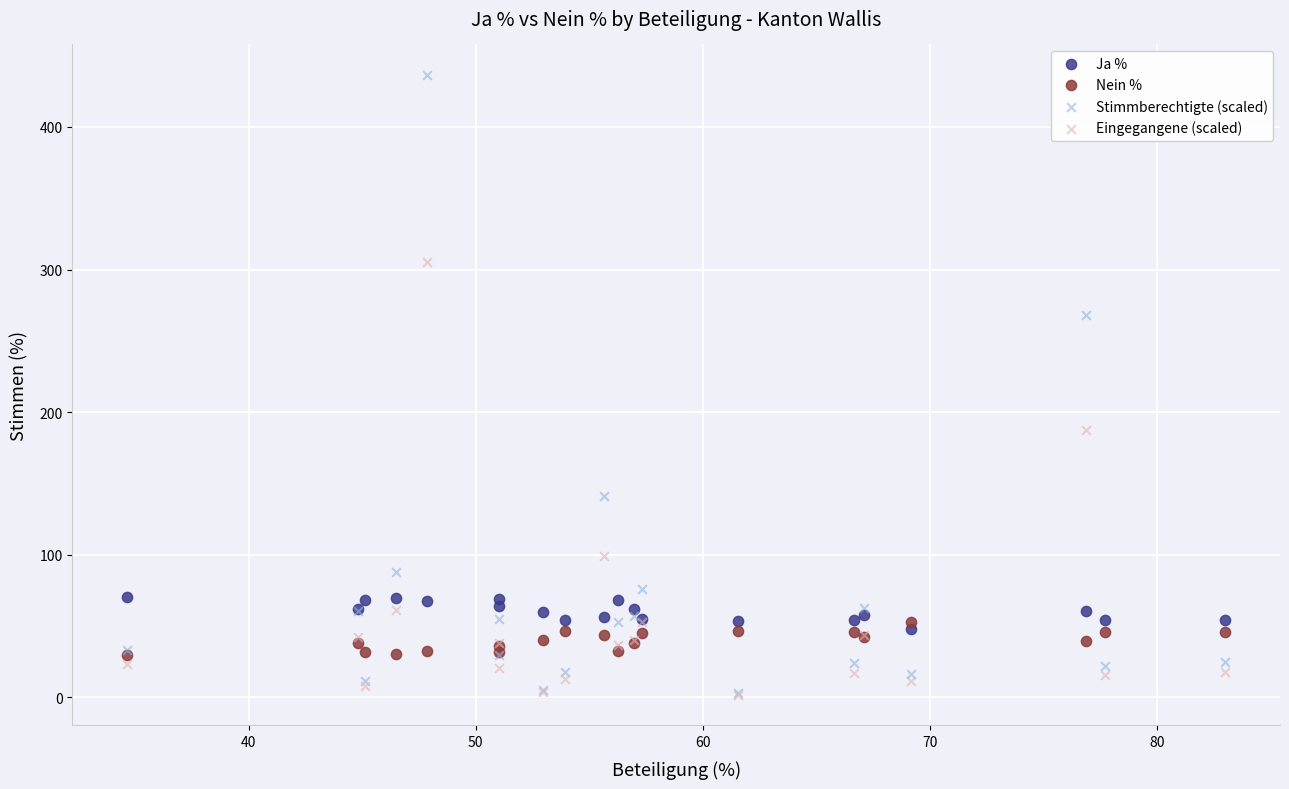

Which series contains the highest Y value?

Stimmberechtigte (scaled)